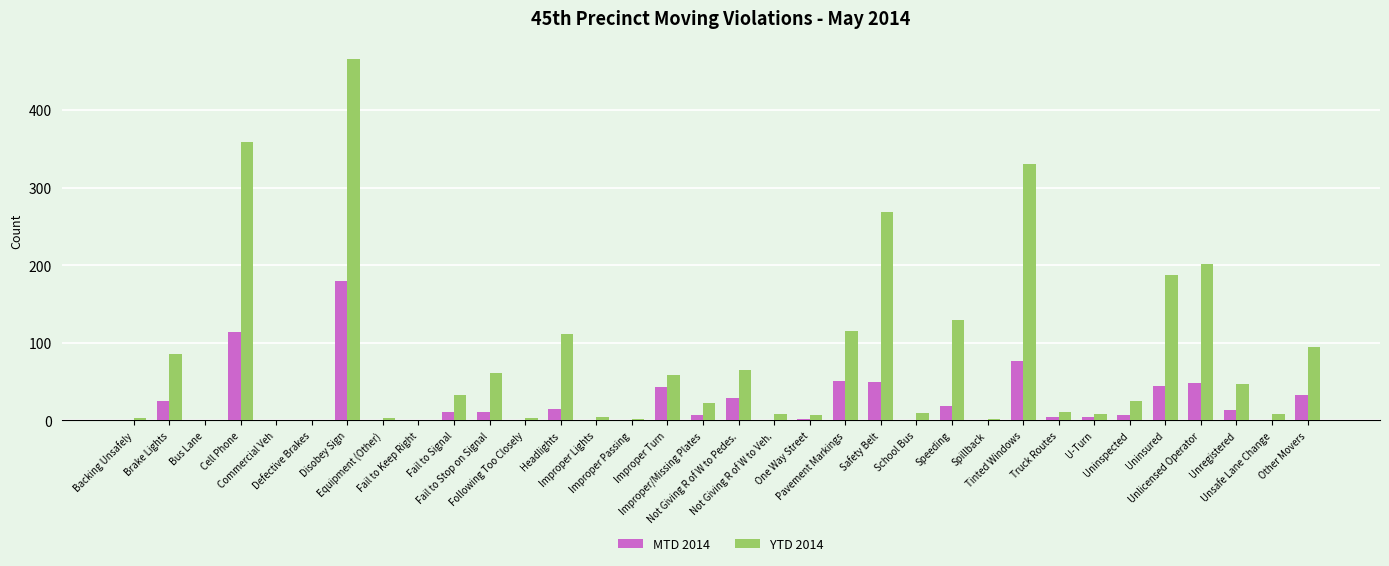

Count the number of categories in the chart.

34